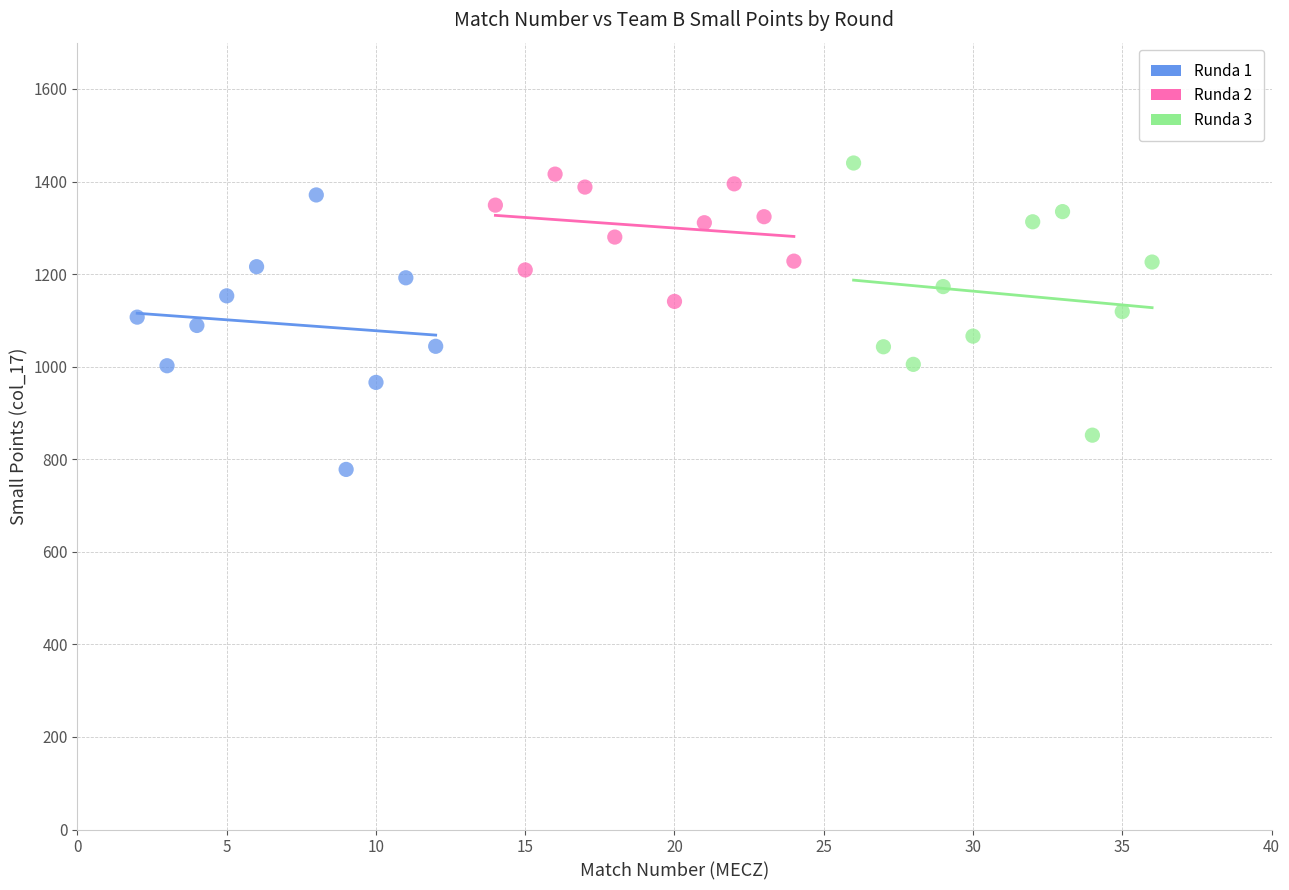

Which series reaches the minimum Y coordinate?

Runda 1